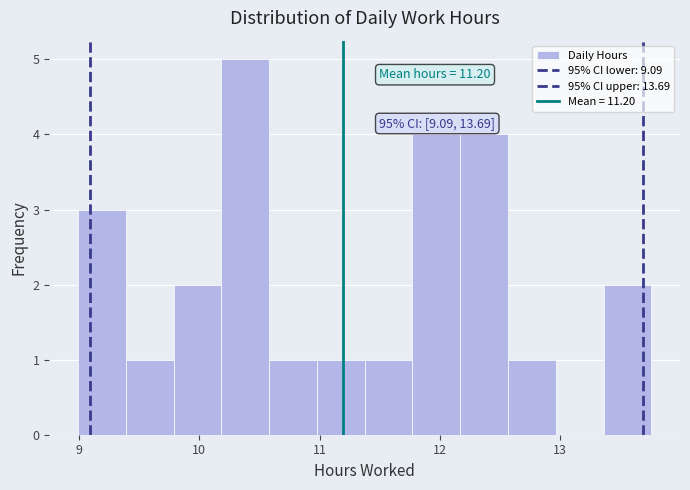

Around what value on the x-axis is the tallest bar? Give the approximate position of its centre, as read against the axis.

10.4